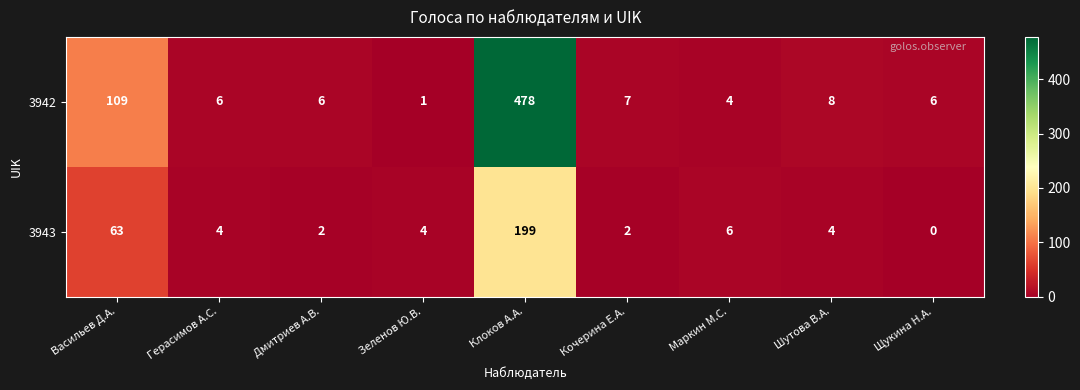

What is the difference between the maximum and minimum values in the 3942 series?

477